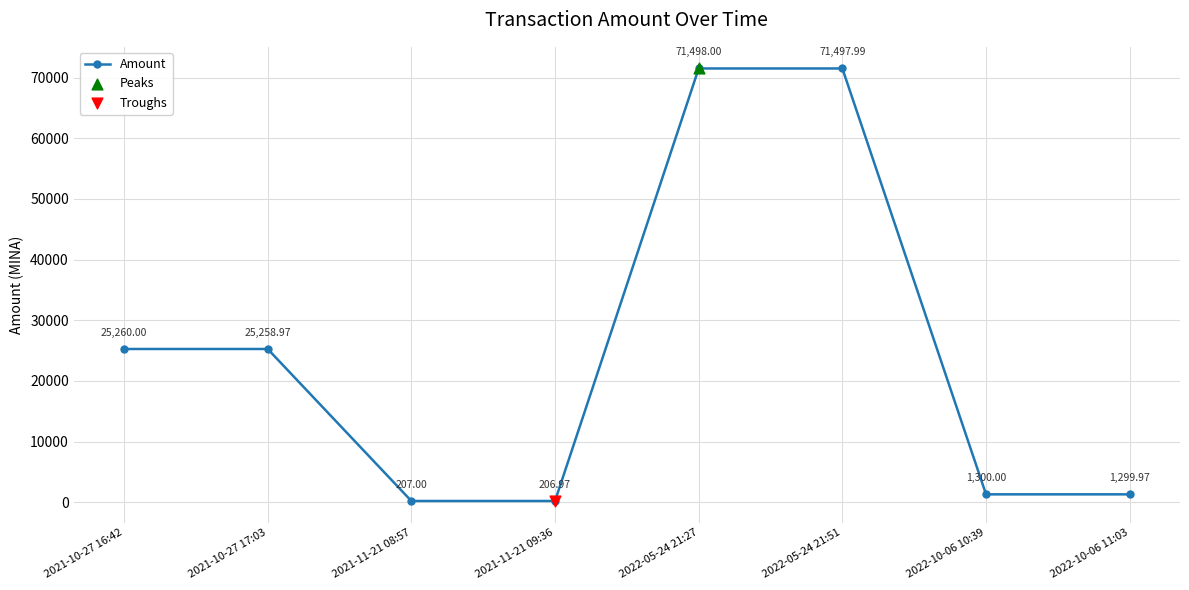

Between 2021-10-27 17:03 and 2021-11-21 08:57, which is larger?

2021-10-27 17:03